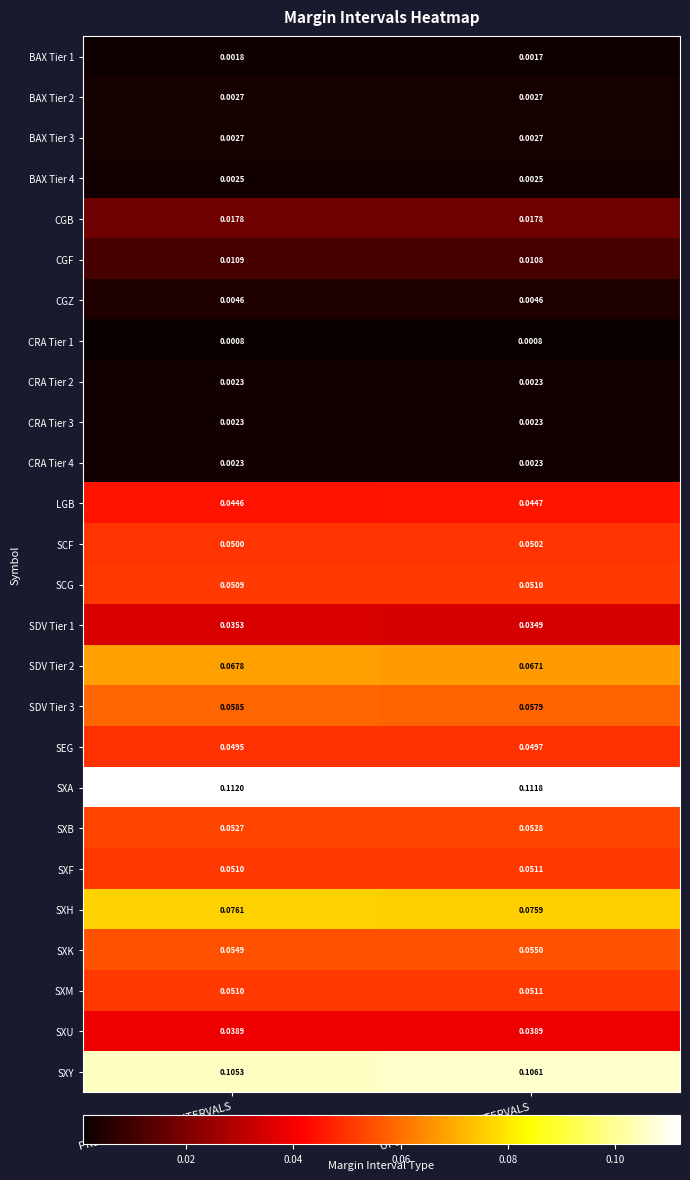

Which category has the highest value in the SDV Tier 3 series?

PREVIOUS MARGIN INTERVALS